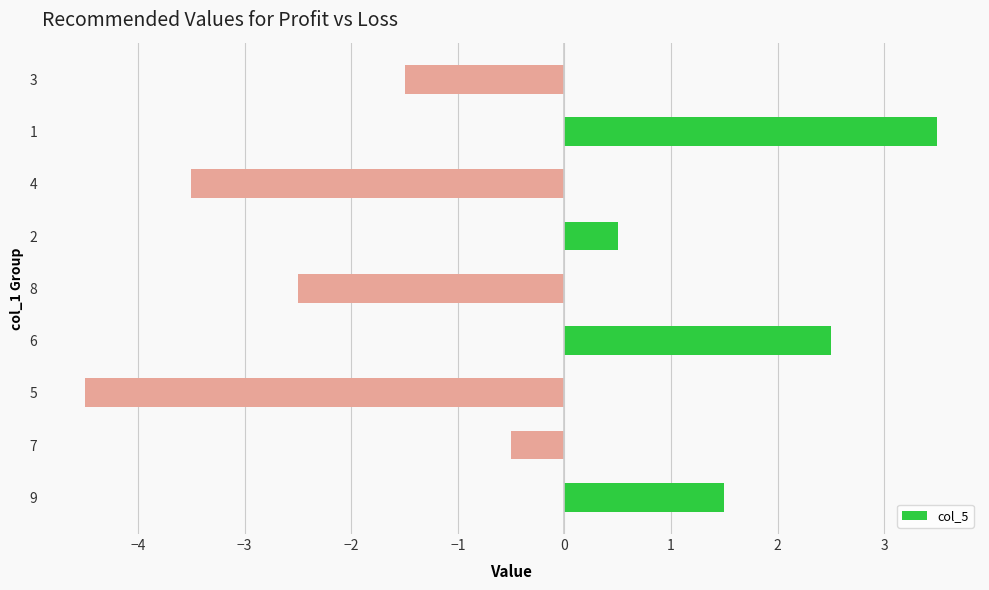

How many negative values are there?

5